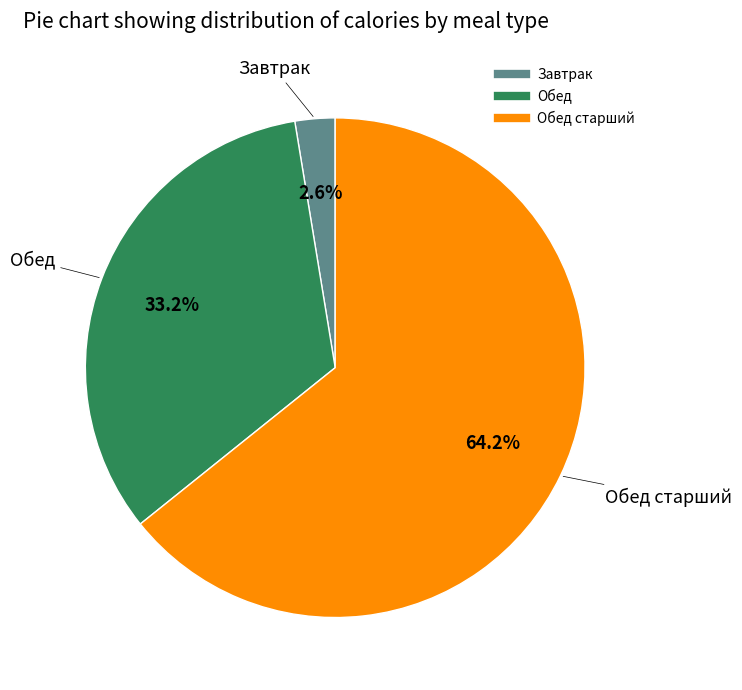

Is there any slice that represents more than half of the pie?

Yes